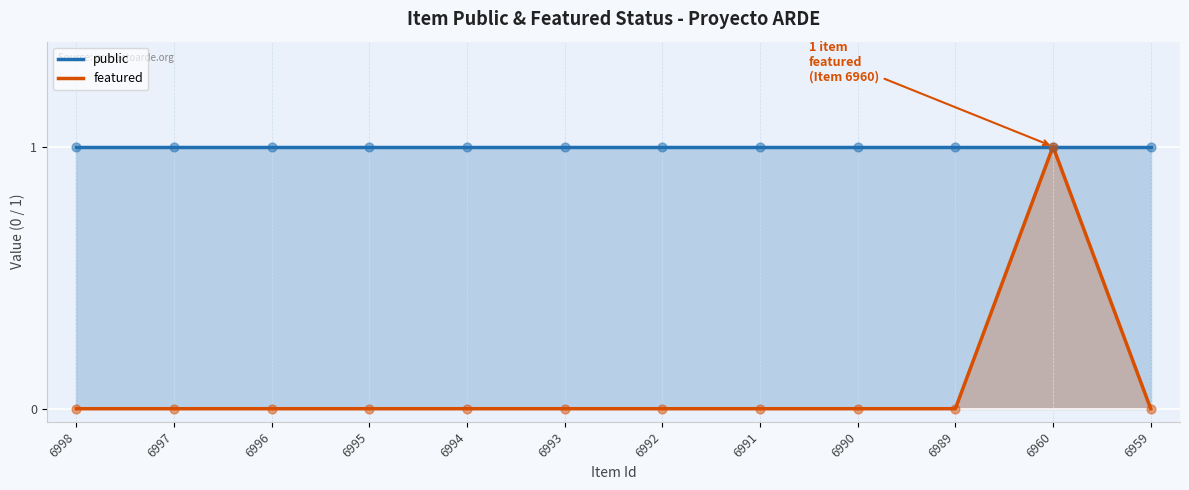

Which series has the largest total across all categories?

public